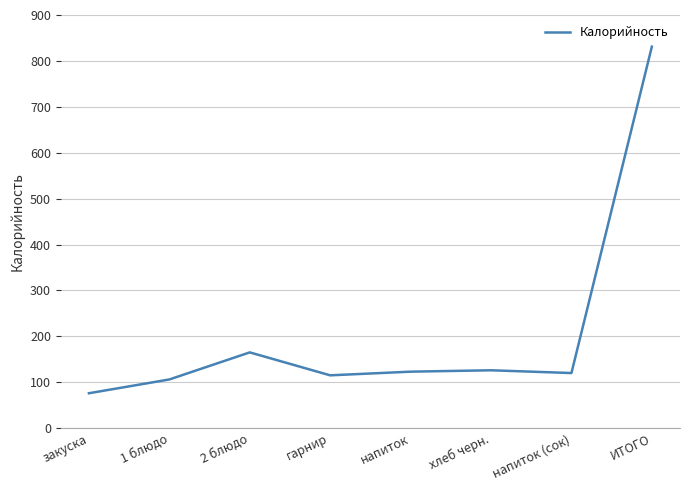

Which category has the lowest value across all series?

закуска